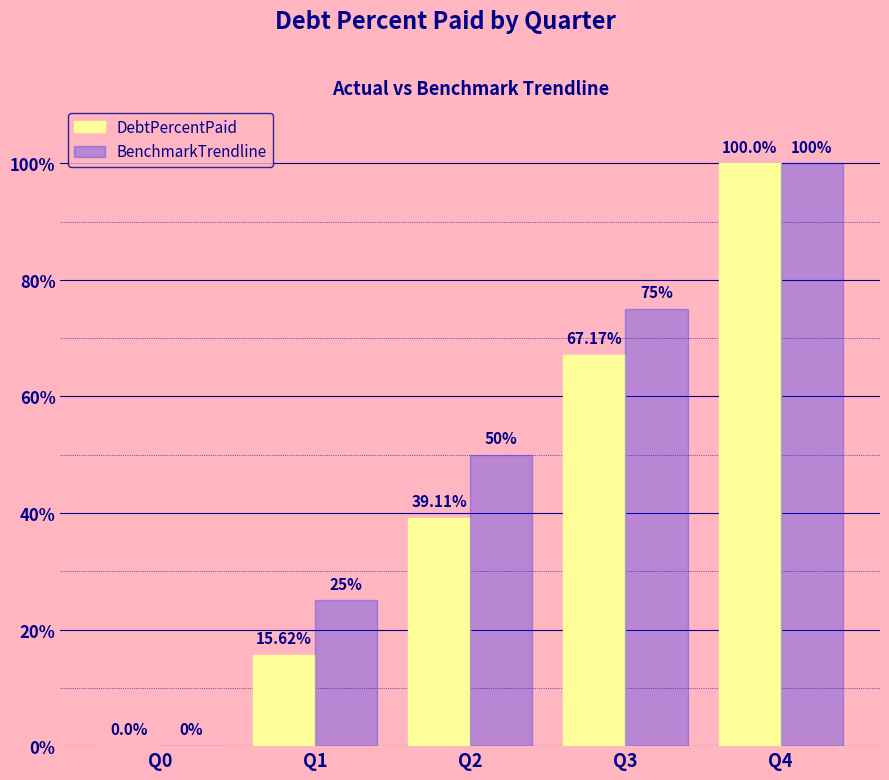

Is it true that DebtPercentPaid equals 39.1 at Q2?

True